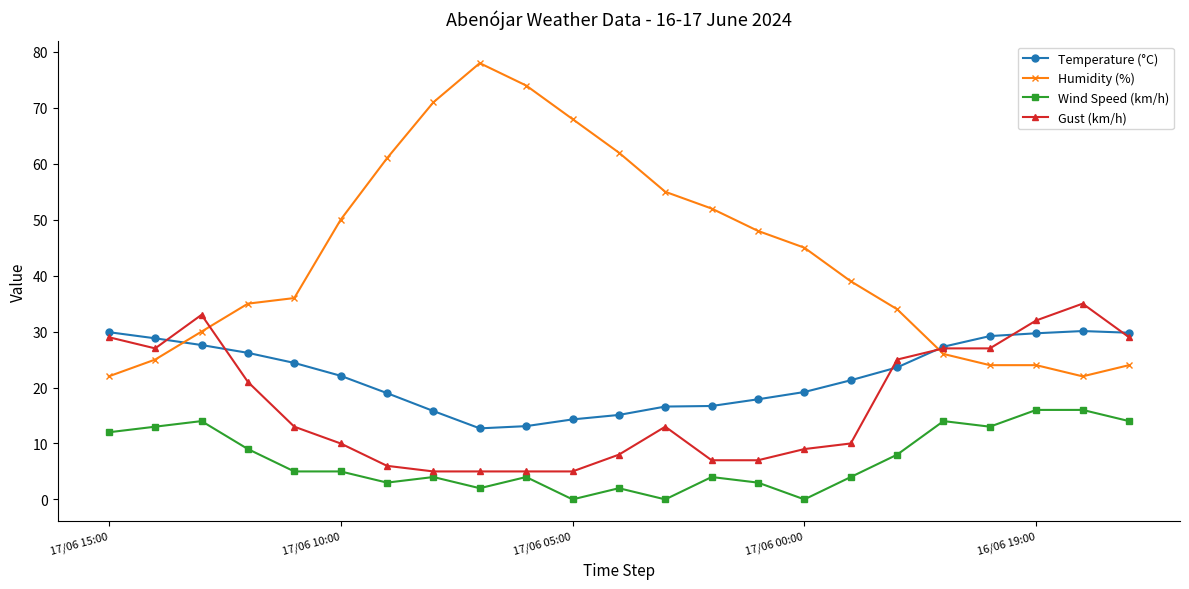

Which series has the widest spread of values?

Humidity (%)